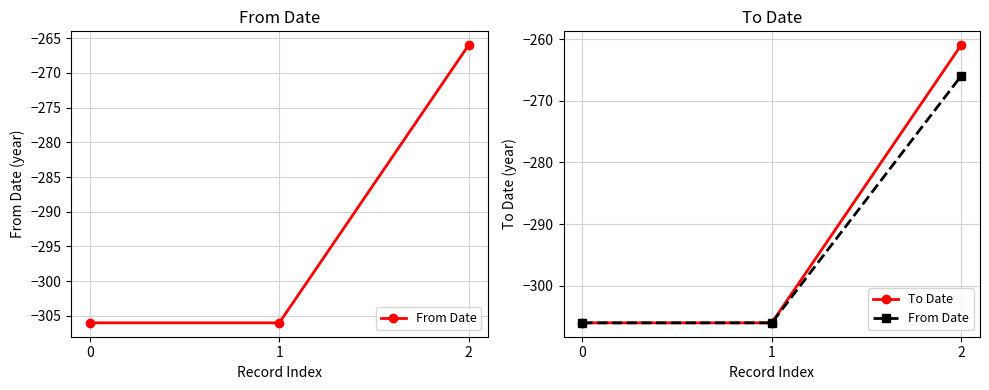

Reading right to left, transcribe all the data shown in this chart.

From Date: 2=-266	1=-306	0=-306
To Date: 2=-261	1=-306	0=-306